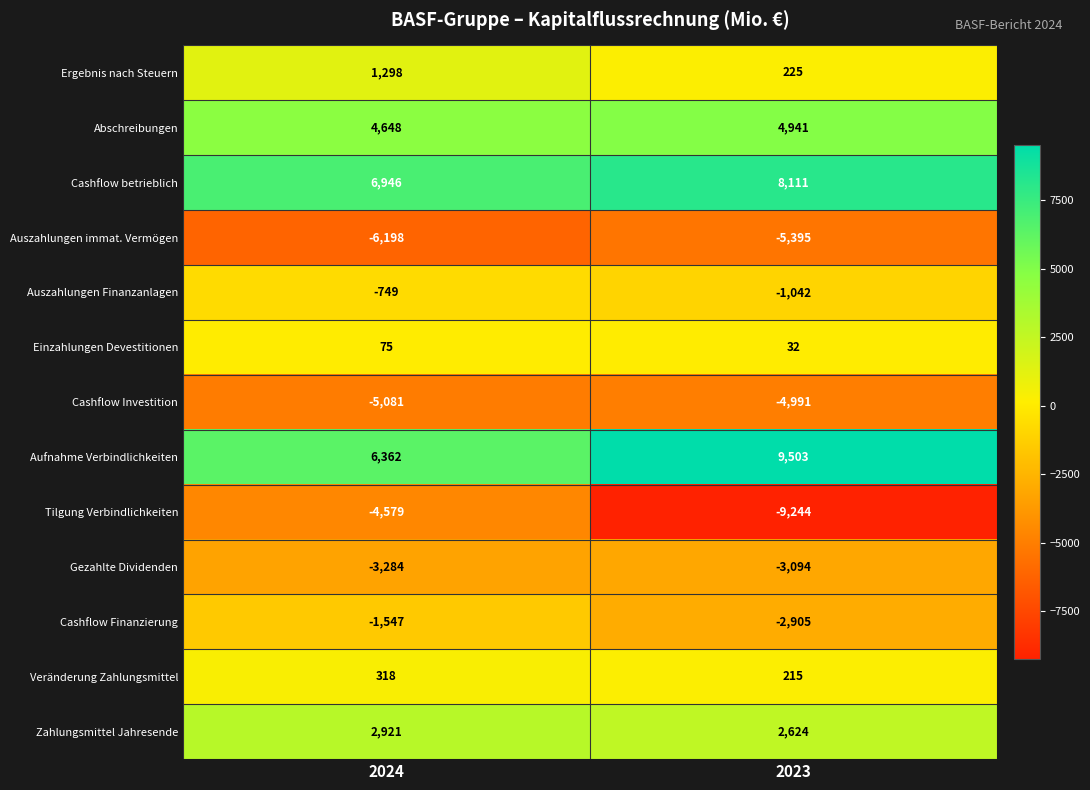

Is it true that Aufnahme Verbindlichkeiten equals 3415 at 2024?

False